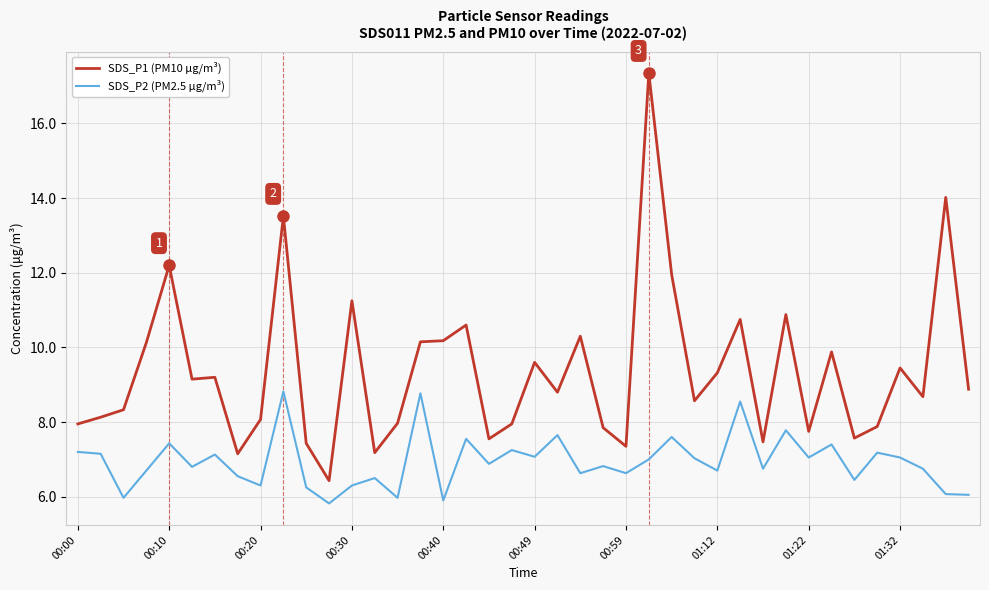

What are all the series names shown in the legend?

SDS_P1 (PM10 µg/m³), SDS_P2 (PM2.5 µg/m³)